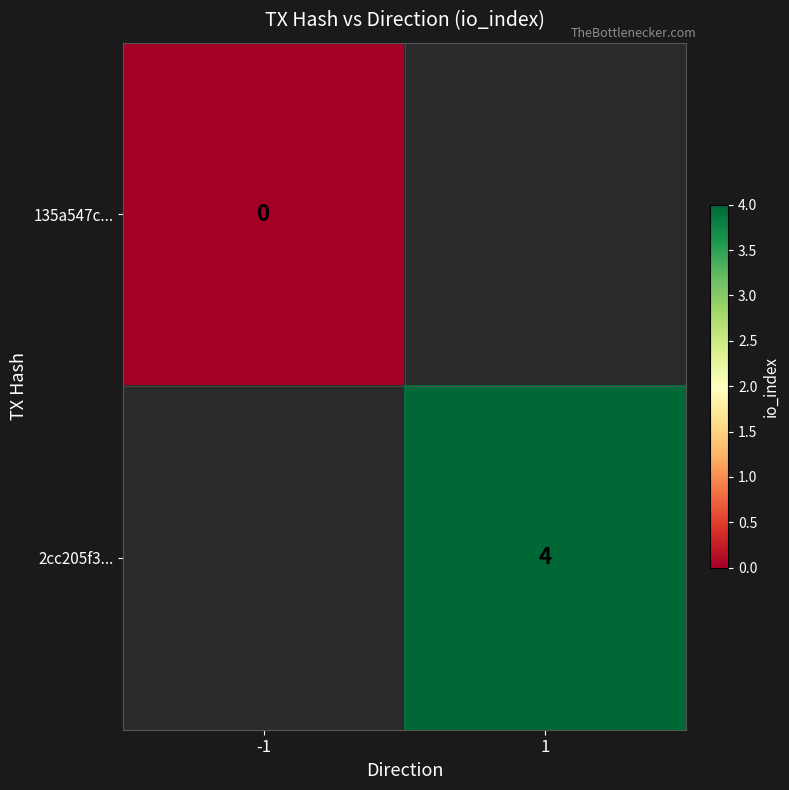

True or false: 2cc205f3... has a value of 4 at 1.

True